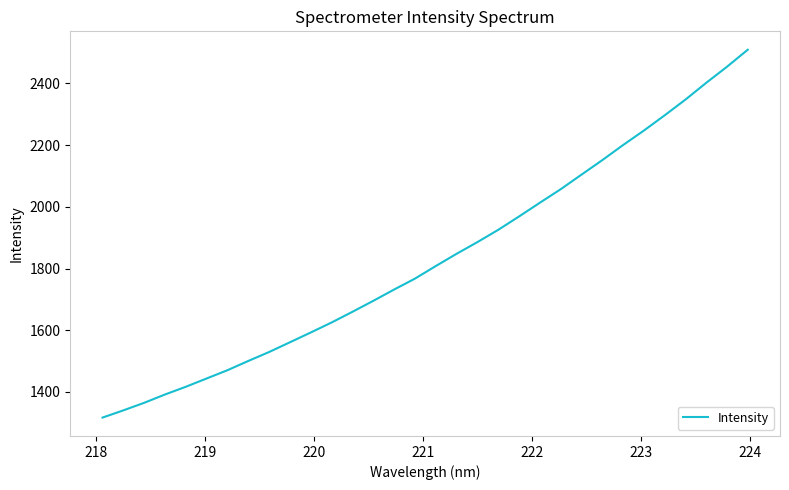

What is the smallest value displayed?

1317.0